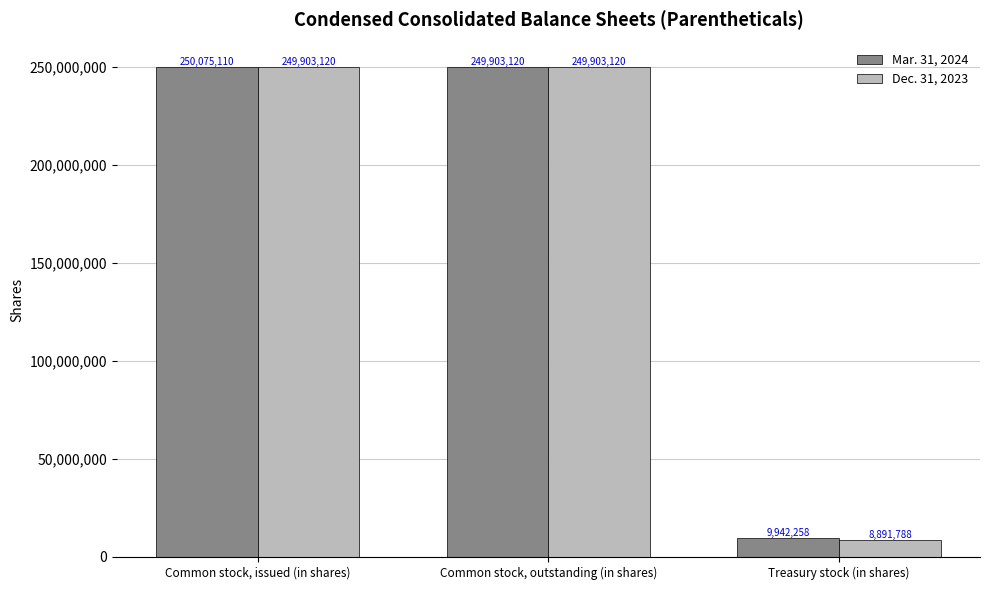

At which label does Mar. 31, 2024 reach its peak?

Common stock, issued (in shares)